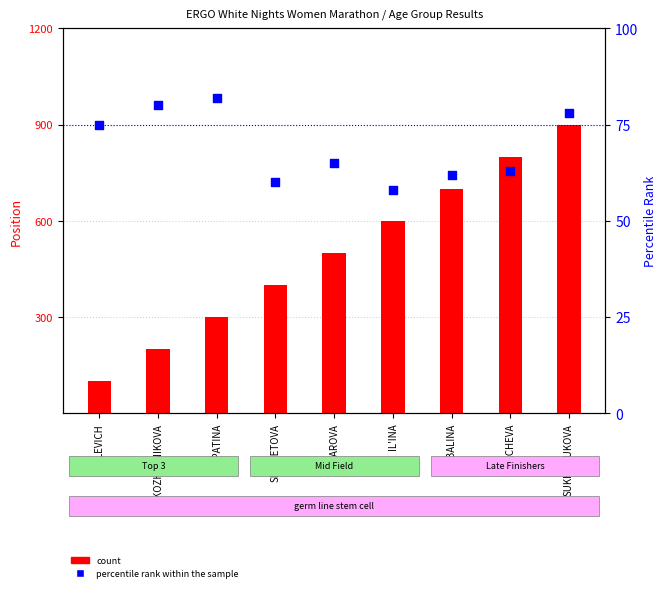

Which series contains the highest Y value?

percentile rank within the sample